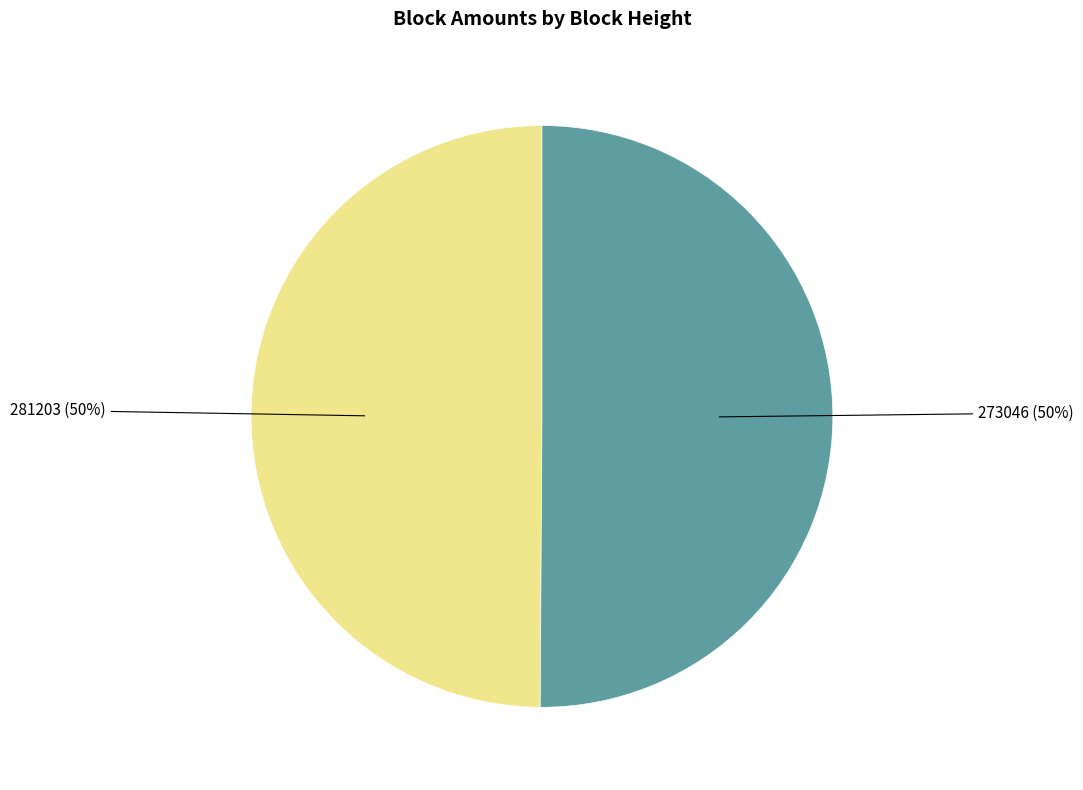

How many slices are in this pie chart?

2